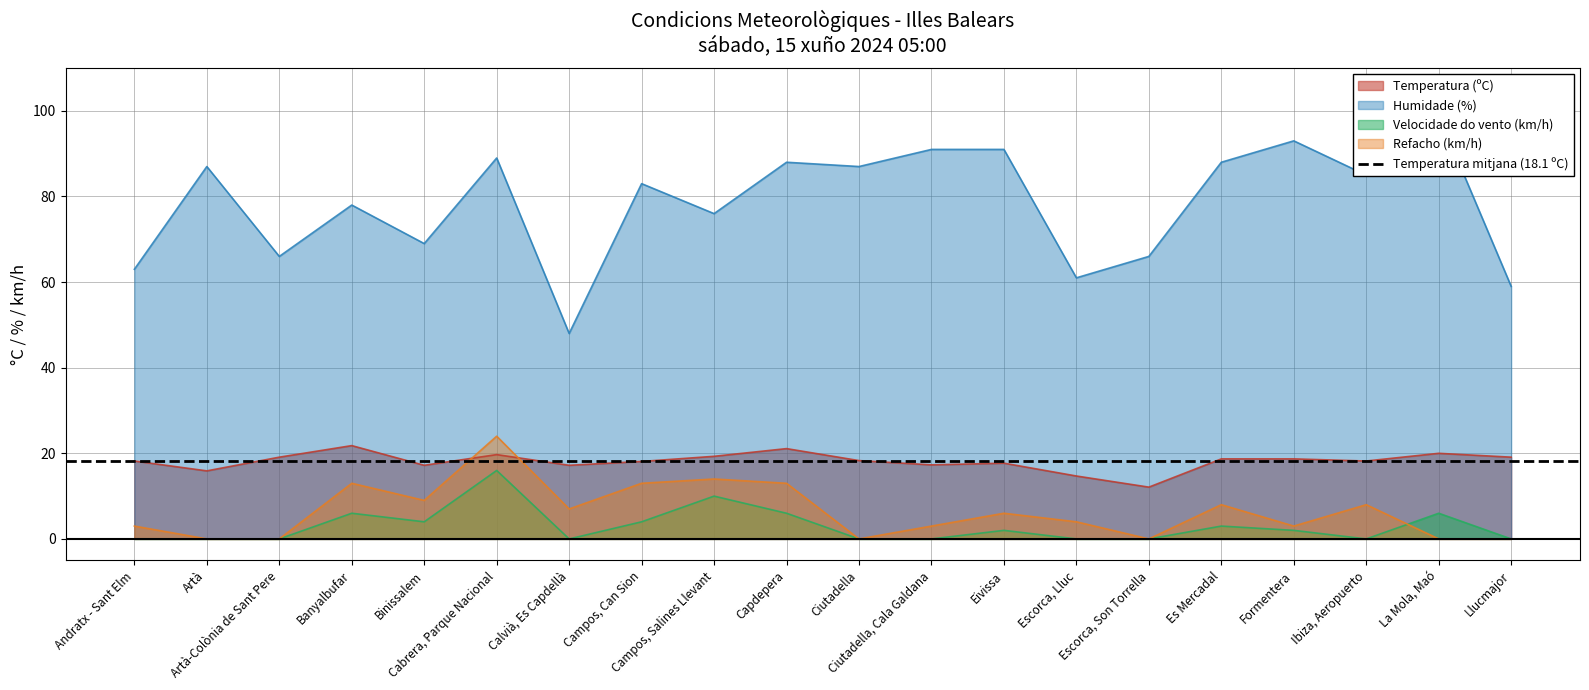

What are all the series names shown in the legend?

Temperatura (ºC), Humidade (%), Velocidade do vento (km/h), Refacho (km/h)